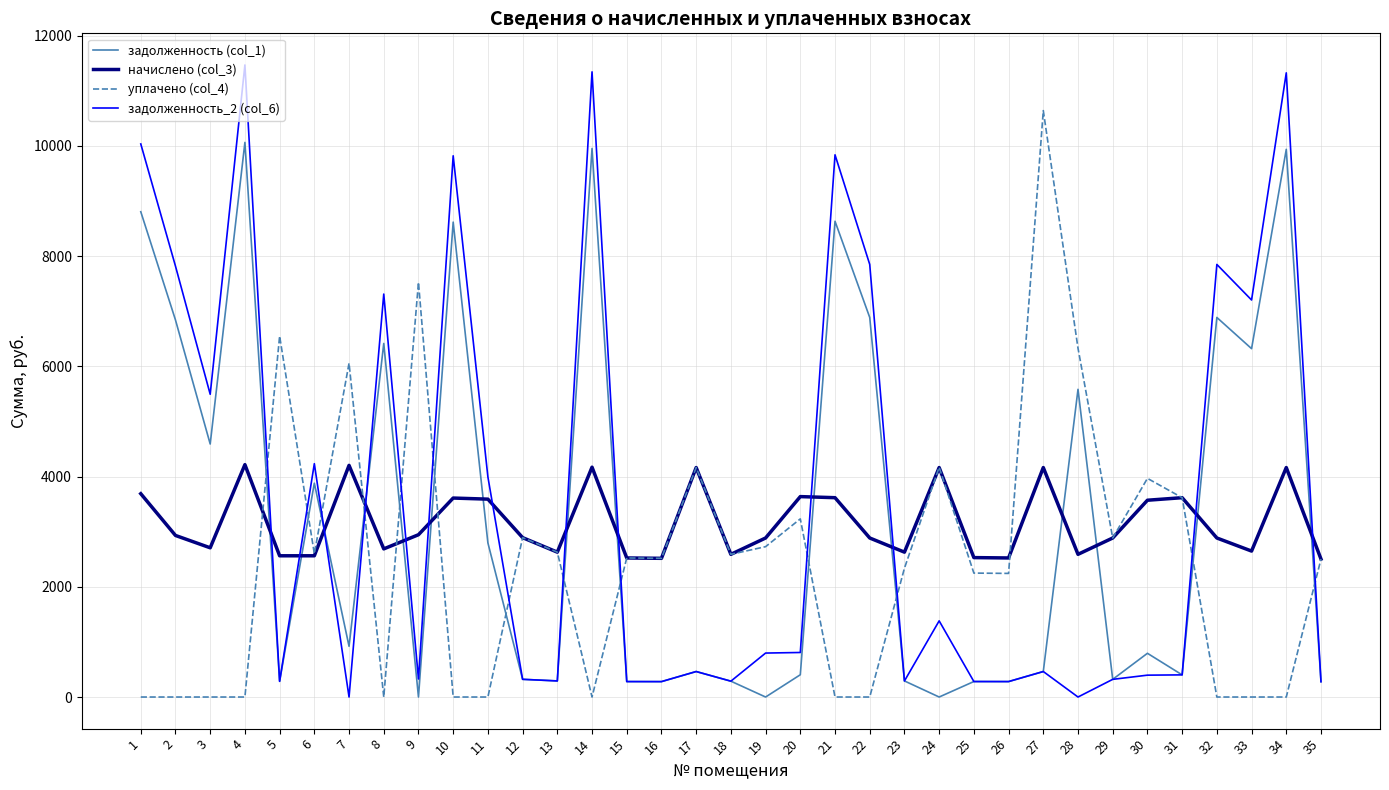

Which category has the highest value in the задолженность_2 (col_6) series?

4